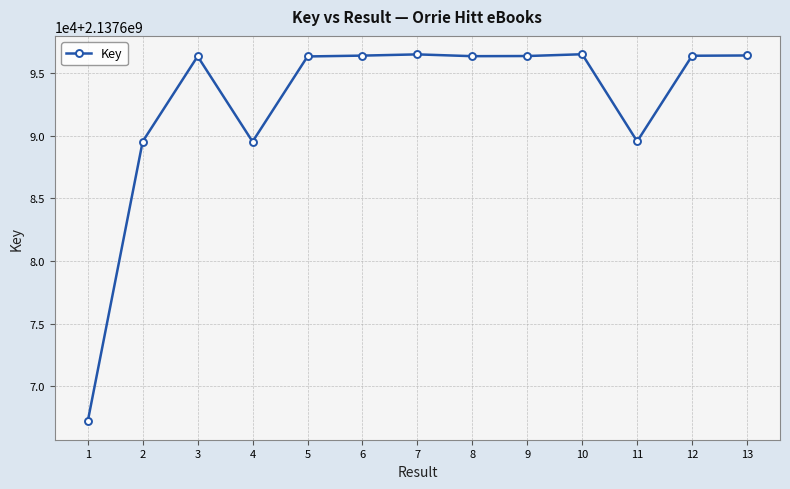

At which category does the data reach its first local peak?

3